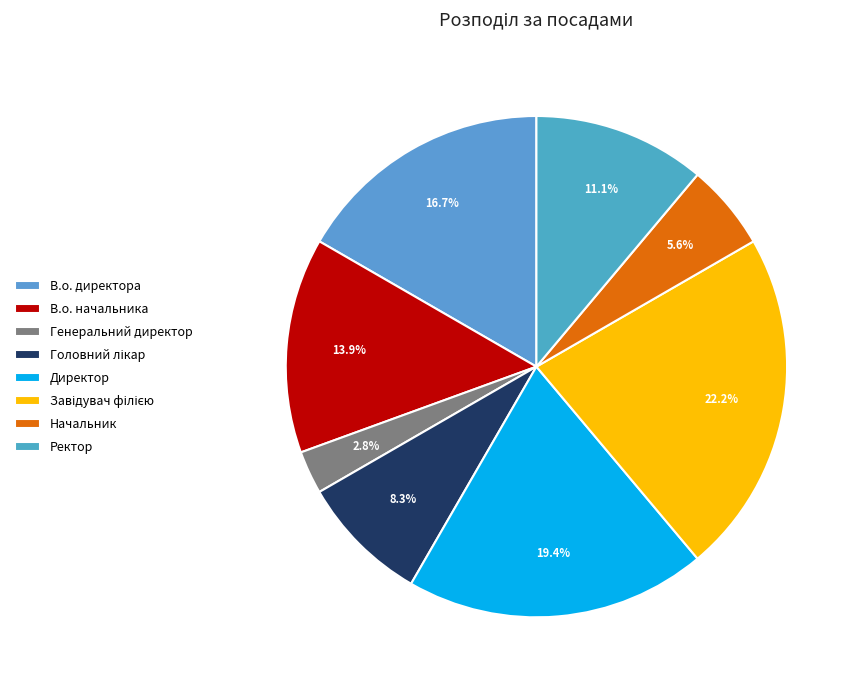

Is there a majority slice in this chart?

No